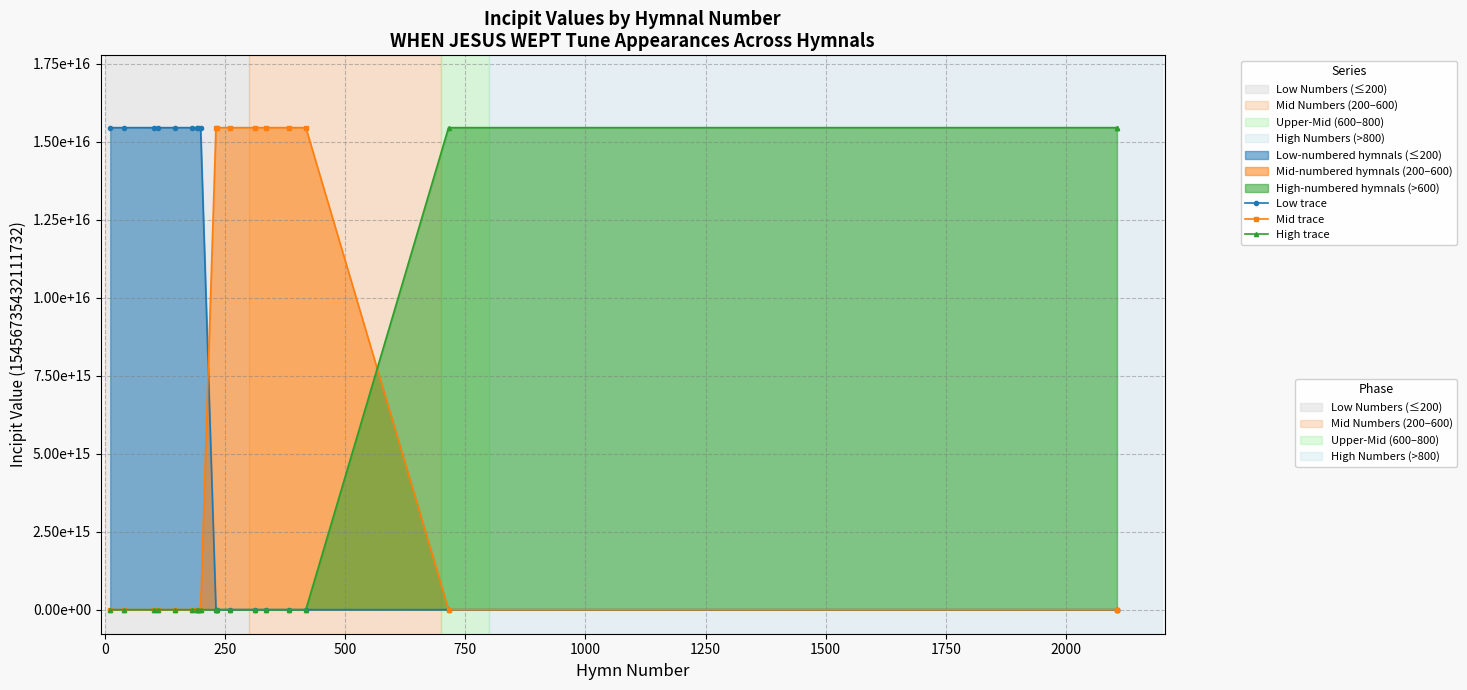

What is the spread (max minus min) of values at 1250?

15456735432111732